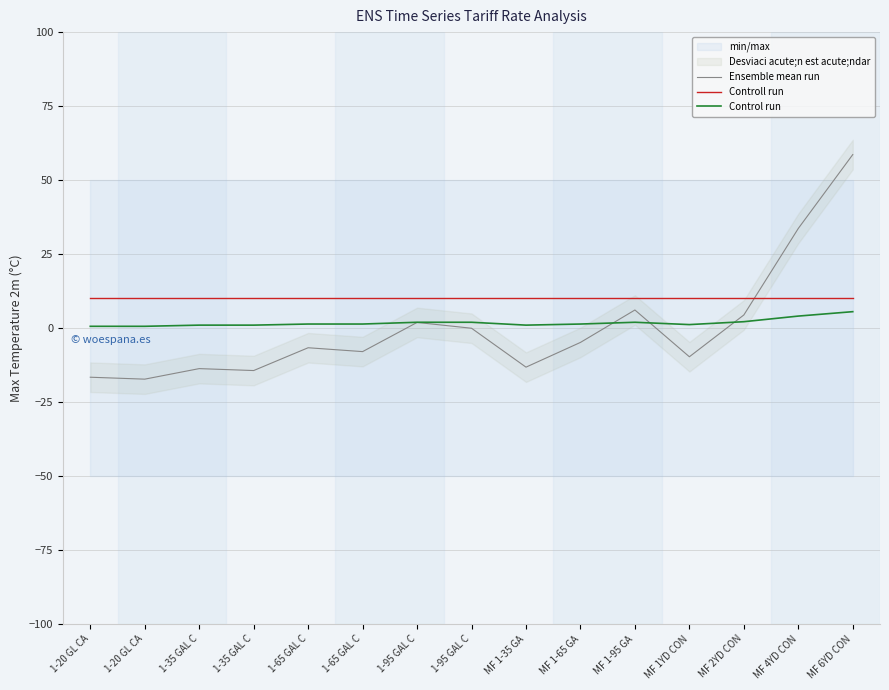

Which series ends up on top after the final intersection of Ensemble mean run and Controll run?

Ensemble mean run